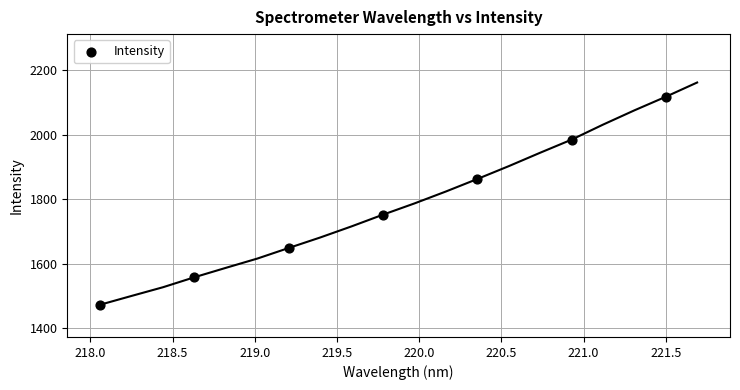

What Y value in the scatter plot is closest to 1795?

1752.7